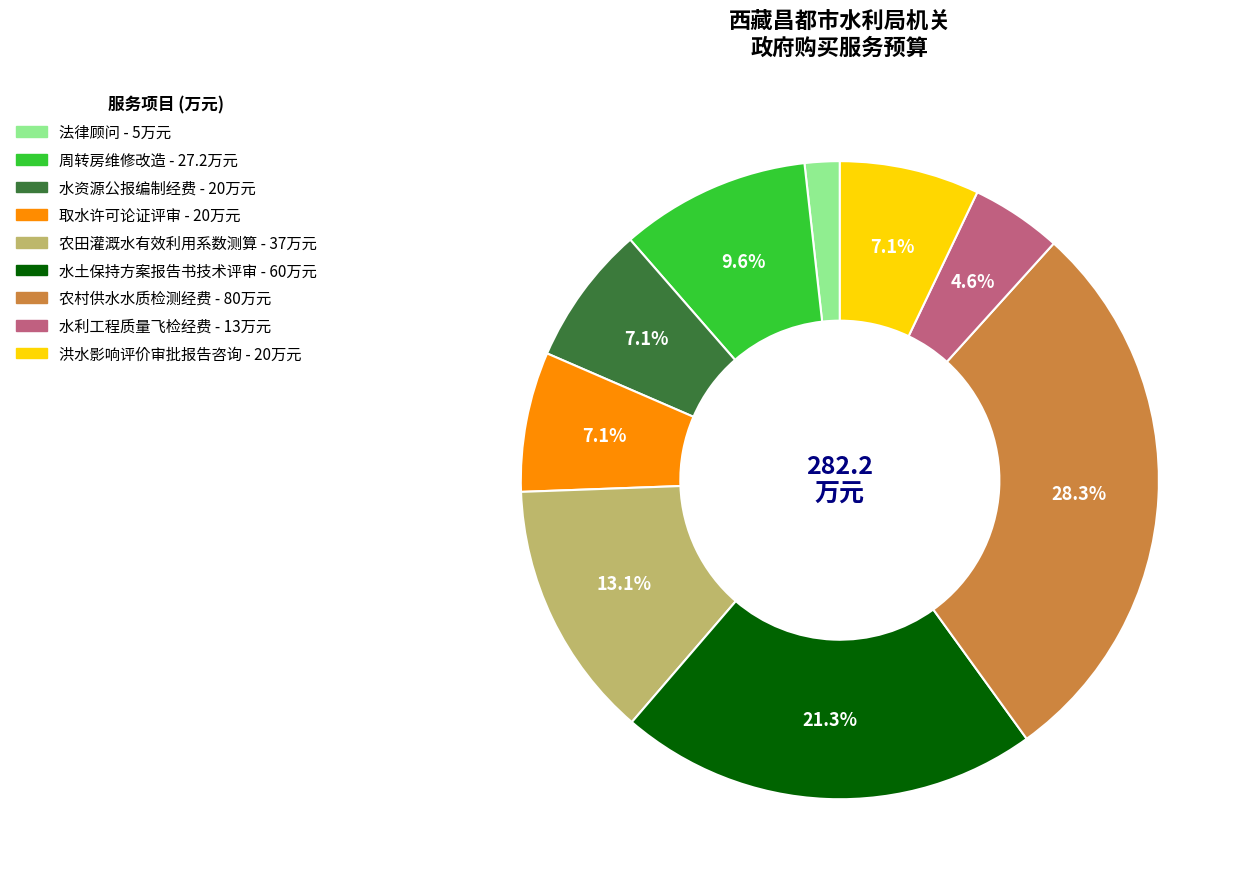

To the nearest percent, what portion does 农村供水水质检测经费 represent?

28%